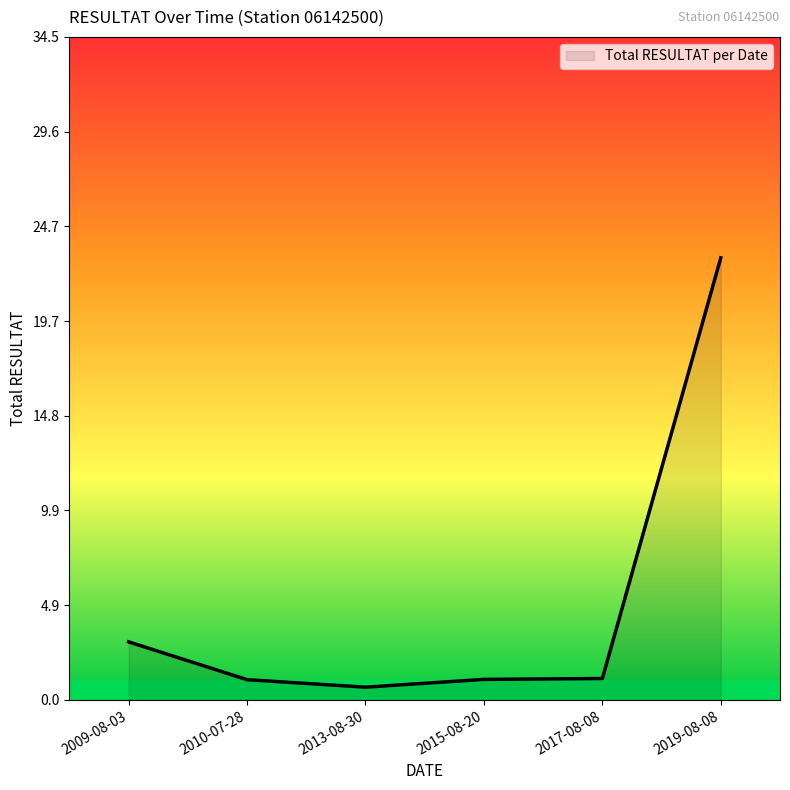

What is the sum of all values?

29.9